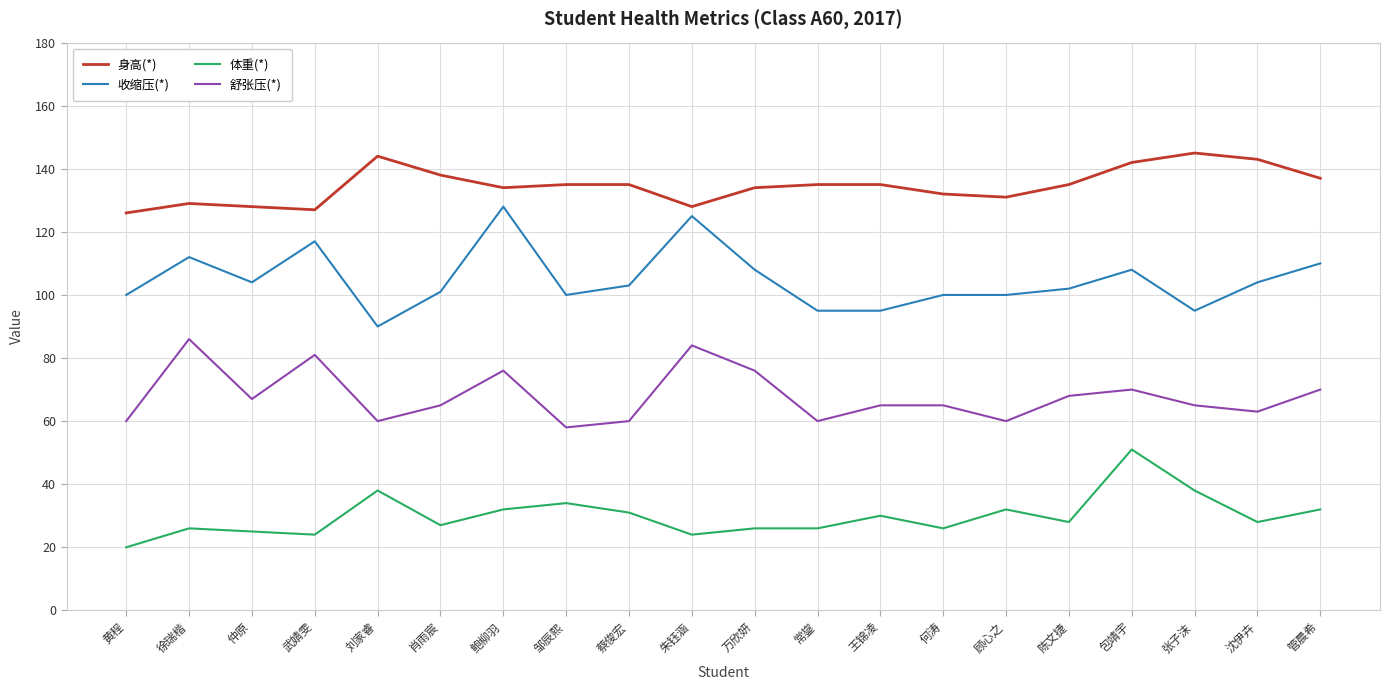

What position from the right is 顾心之?

6